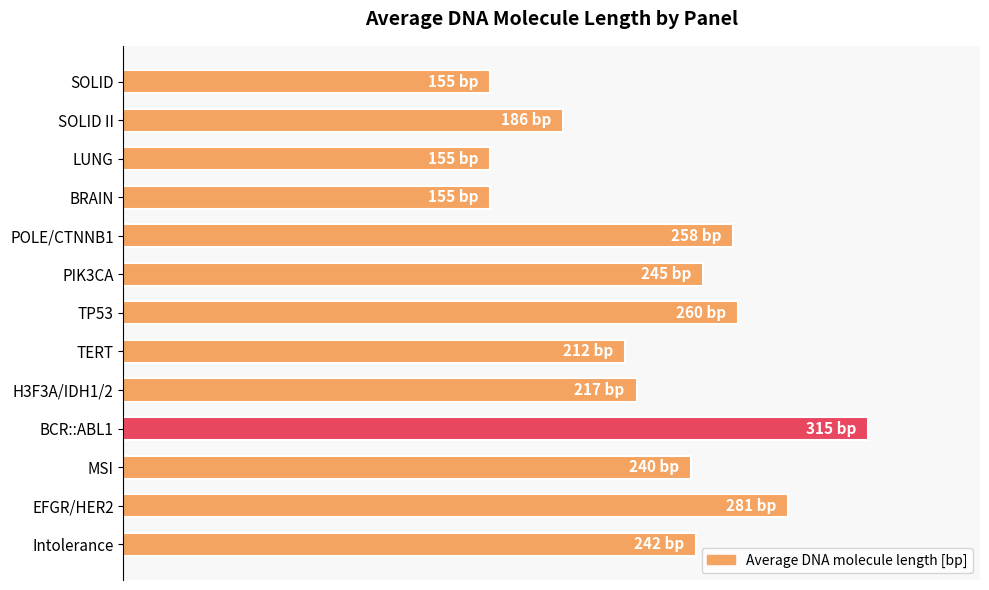

Does the chart contain any negative values?

No